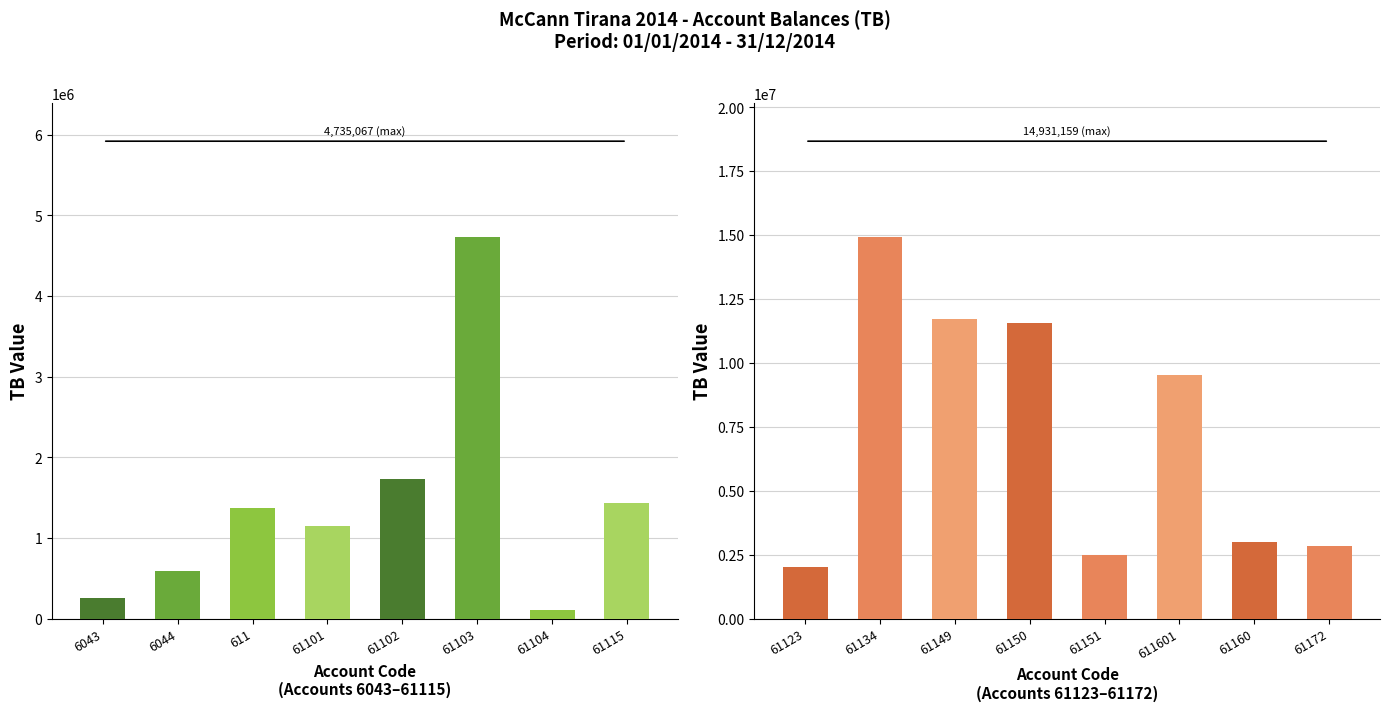

Count the number of data series in this chart.

2